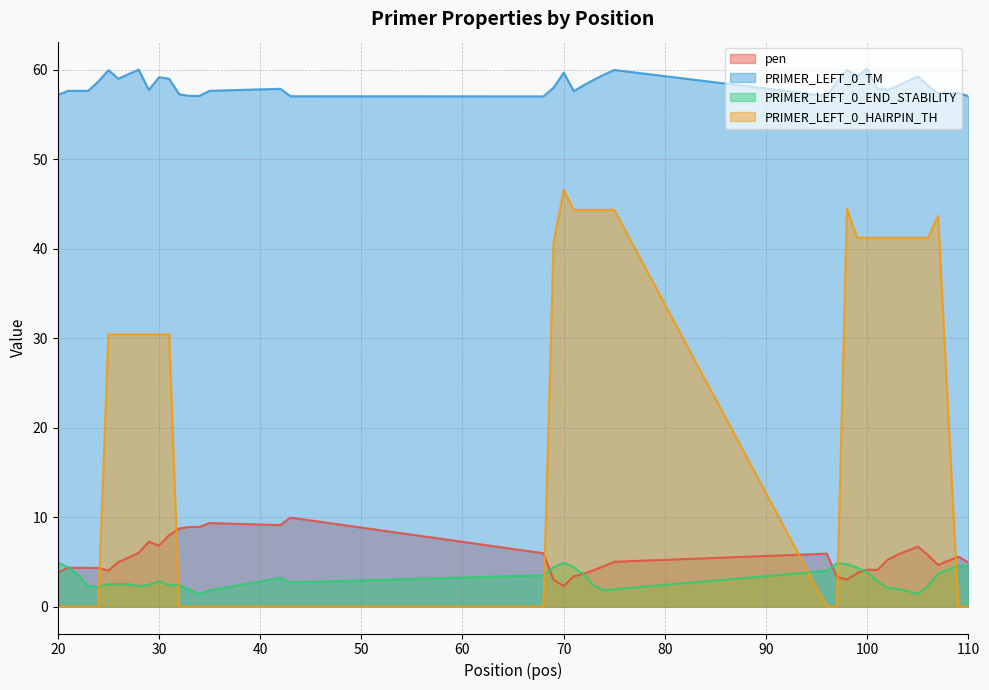

Between 73 and 74, which series saw the biggest shift?

PRIMER_LEFT_0_TM